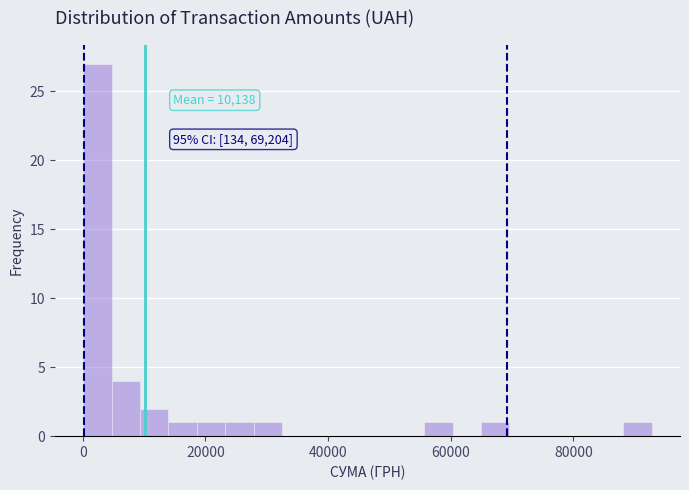

Read against the x-axis, roughly where is the centre of the tallest bar?

2000